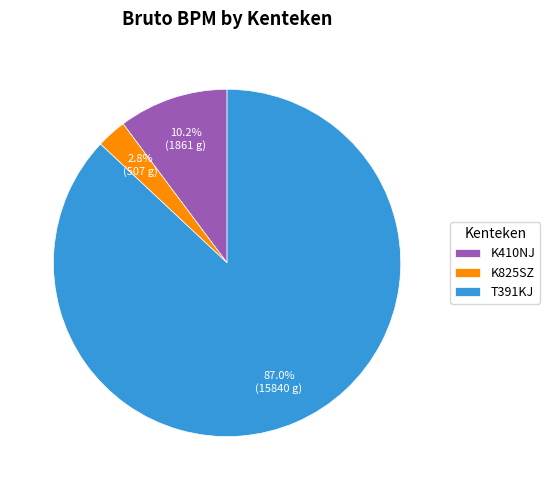

Which slice represents more than half of the pie?

T391KJ